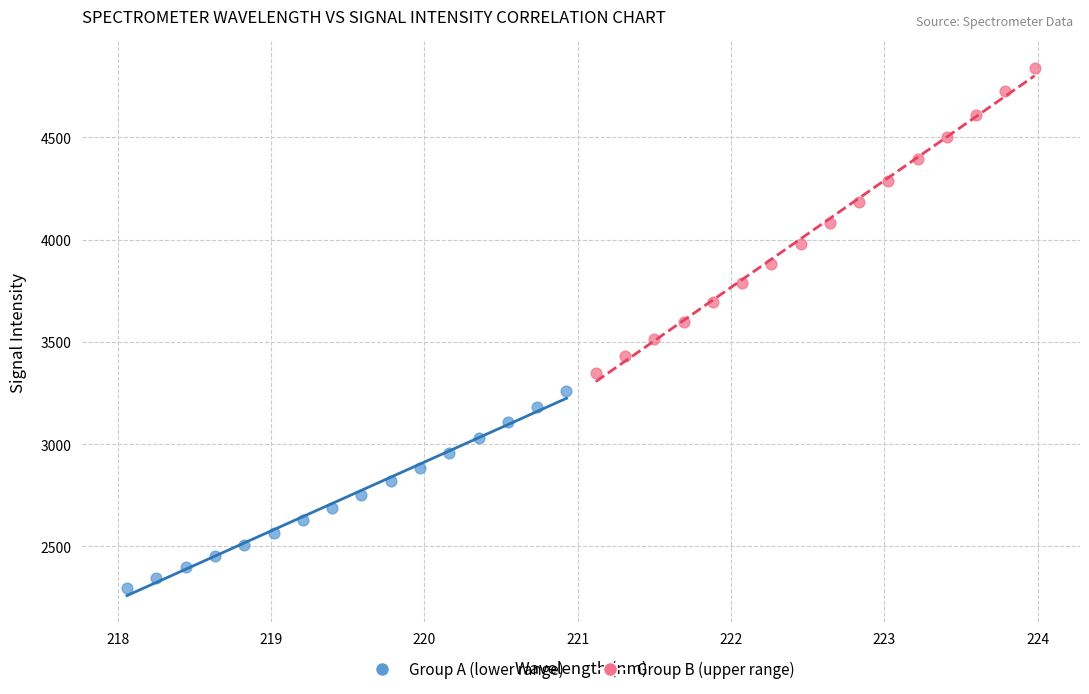

Which series has the widest spread of Y values?

Group B (upper range)